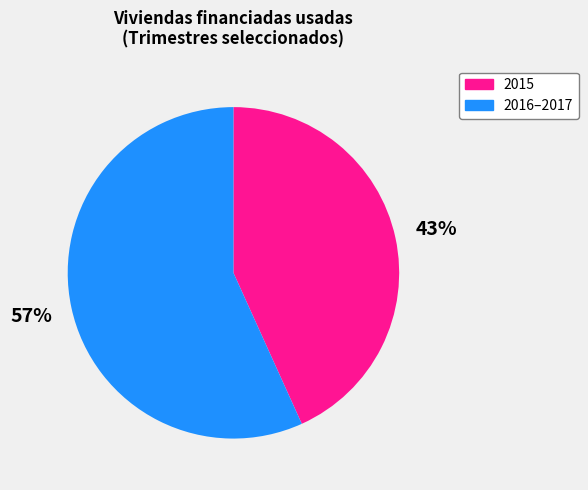

Is the sum of 2016–2017 and 2015 greater than half?

Yes